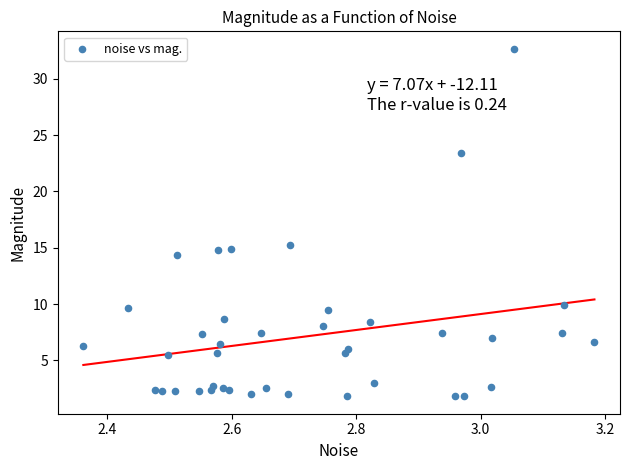

What is the range of X values (max minus min)?

0.8